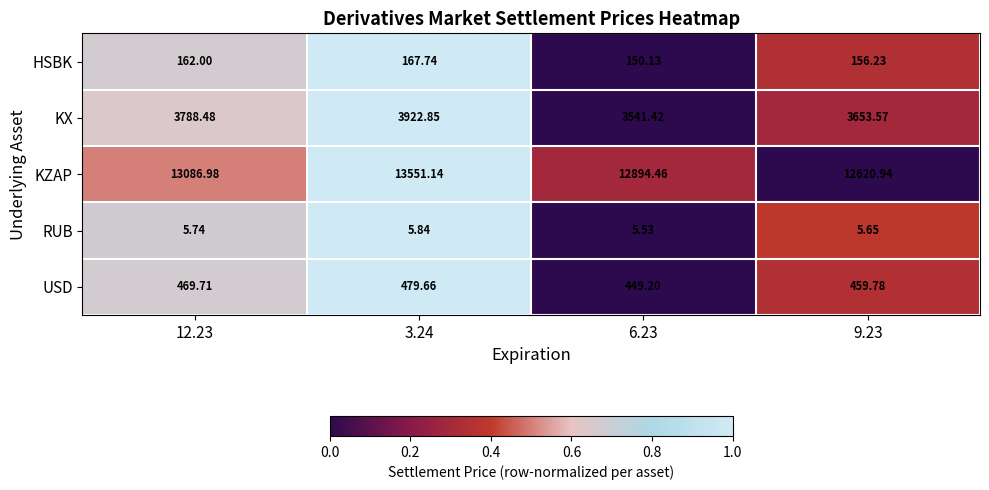

Is the value of RUB at 9.23 greater than the value of KZAP at 12.23?

No